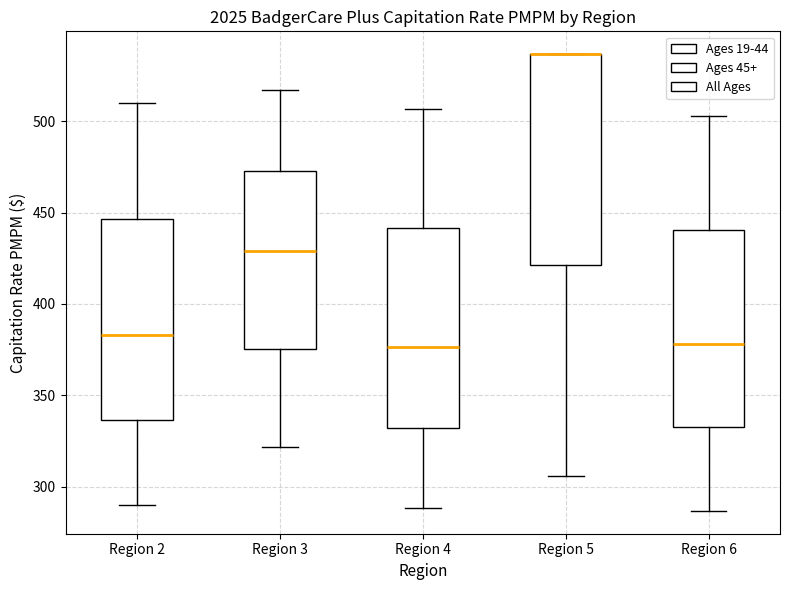

Reading left to right, read every box against the y-axis: the position of its median line, the range the box covers, and the ends of its whiskers. The values are not printed on the chart, so give them approximately, as read against the axis.

Region 2: median 385, box 335 to 445, whiskers 290 to 510
Region 3: median 430, box 375 to 475, whiskers 320 to 515
Region 4: median 375, box 330 to 440, whiskers 290 to 505
Region 5: median 535 (drawn on the box's upper edge), box 420 to 535, whiskers 305 to 535
Region 6: median 380, box 335 to 440, whiskers 285 to 505